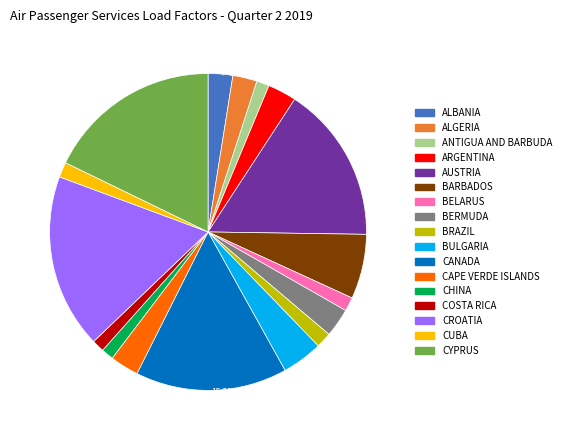

Is there a majority slice in this chart?

No